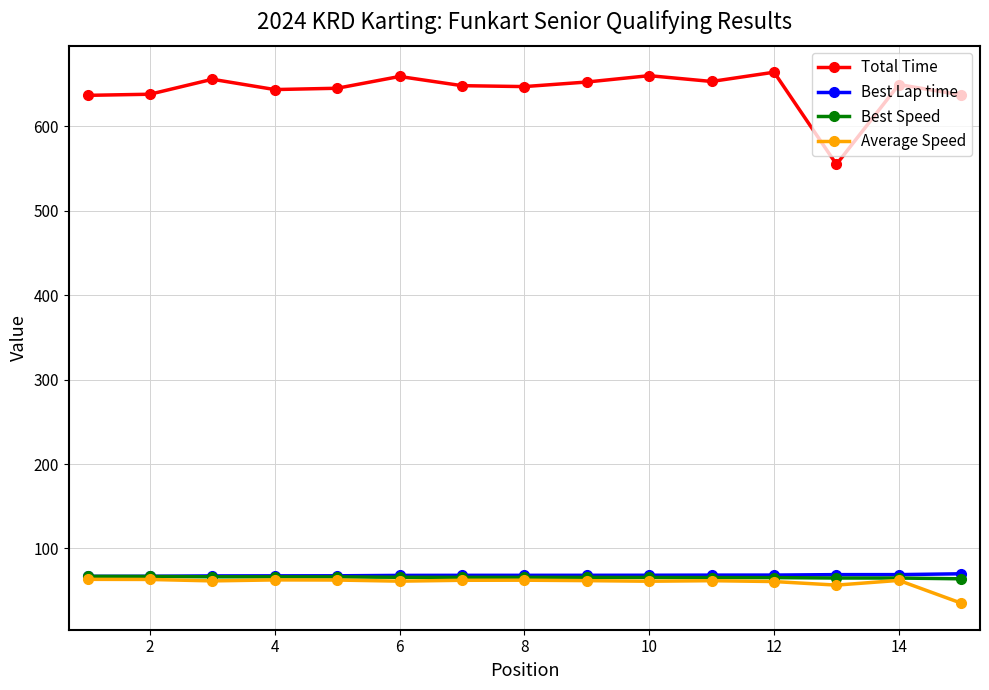

How many lines are shown in the chart?

4